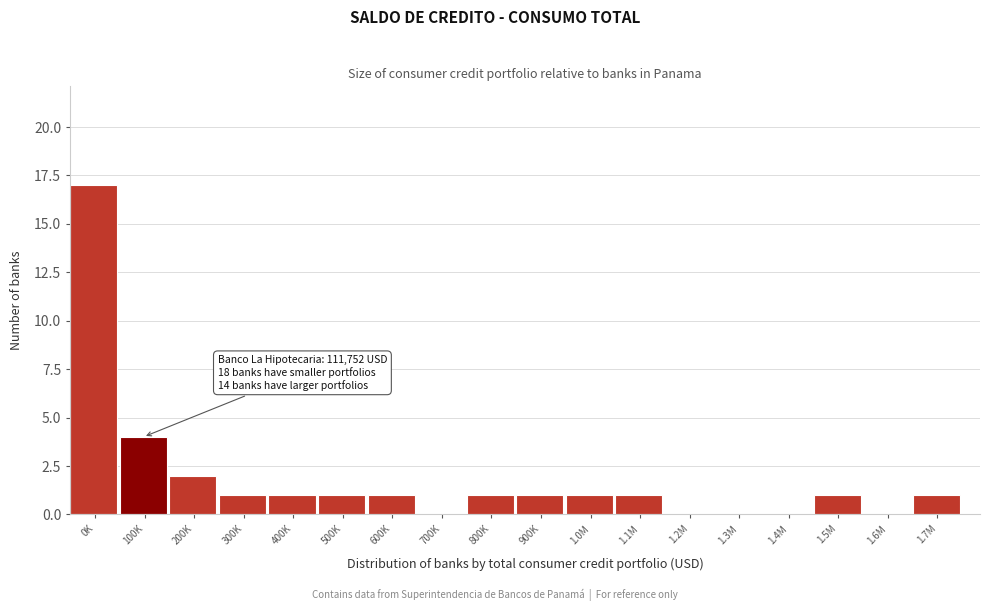

Reading left to right, transcribe all the data shown in this chart.

0K=17	100K=4	200K=2	300K=1	400K=1	500K=1	600K=1	700K=0	800K=1	900K=1	1.0M=1	1.1M=1	1.2M=0	1.3M=0	1.4M=0	1.5M=1	1.6M=0	1.7M=1